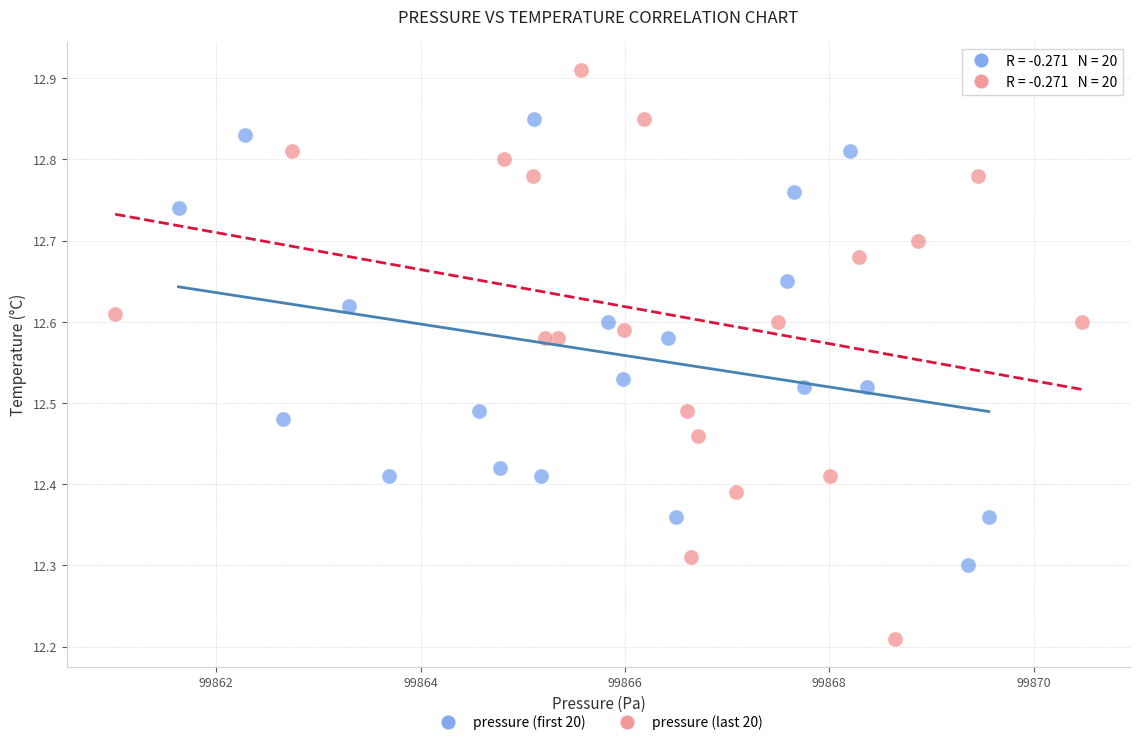

Which series reaches the maximum Y coordinate?

pressure (last 20)